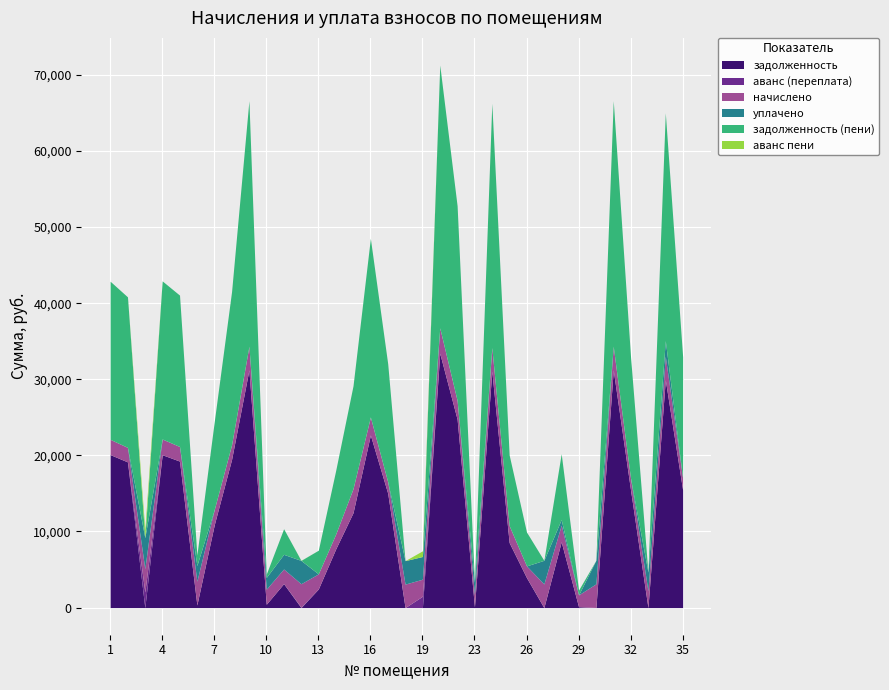

Reading right to left, list all the values displayed in this chart.

задолженность: 35=15457.0	34=29937.4	33=0.0	32=15403.3	31=31234.7	30=0.0	29=116.4	28=8646.5	27=0.0	26=3941.2	25=8549.2	24=31074.2	23=100.2	22=24763.1	21=33423.2	19=0.0	18=0.0	17=15029.0	16=22683.3	15=12465.6	14=7701.8	13=2446.8	12=0.0	11=3150.0	10=440.1	9=31234.7	8=19468.3	7=10870.8	6=346.3	5=19254.2	4=20092.4	3=0.0	2=19147.2	1=20109.9
аванс (переплата): 35=0.0	34=0.0	33=0.5	32=0.0	31=0.0	30=13.8	29=0.0	28=0.0	27=0.8	26=0.0	25=0.0	24=0.0	23=0.0	22=0.0	21=0.0	19=1493.4	18=0.9	17=0.0	16=0.0	15=0.0	14=0.0	13=0.0	12=57.0	11=0.0	10=0.0	9=0.0	8=0.0	7=0.0	6=0.0	5=0.0	4=0.0	3=2043.9	2=0.0	1=0.0
начислено: 35=1539.8	34=3084.9	33=2211.1	32=1534.5	31=3111.6	30=3111.6	29=1555.7	28=2195.1	27=3106.3	26=1539.8	25=2227.1	24=3095.6	23=1598.4	22=2466.9	21=3340.6	19=2237.8	18=3084.9	17=1497.2	16=2371.0	15=3164.8	14=1955.3	13=1987.4	12=3079.6	11=1923.4	10=1982.0	9=3111.6	8=1939.4	7=2003.3	6=3116.9	5=1918.1	4=2061.9	3=3063.6	2=1907.5	1=2003.3
уплачено: 35=0.0	34=2060.0	33=2449.0	32=0.0	31=0.0	30=3098.2	29=0.0	28=732.0	27=3106.0	26=0.0	25=0.0	24=0.0	23=1645.0	22=0.0	21=0.0	19=2985.0	18=3084.0	17=0.0	16=0.0	15=0.0	14=0.0	13=0.0	12=3064.4	11=1926.0	10=1540.9	9=0.0	8=0.0	7=0.0	6=2063.9	5=0.0	4=0.0	3=4085.6	2=0.0	1=0.0
задолженность (пени): 35=15970.3	34=29935.7	33=0.0	32=15914.8	31=32271.9	30=0.0	29=635.0	28=8646.2	27=0.0	26=4454.5	25=9291.6	24=32106.0	23=18.0	22=25585.4	21=34536.8	19=0.0	18=0.0	17=15528.0	16=23473.6	15=13520.5	14=8353.5	13=3109.2	12=0.0	11=3363.1	10=440.4	9=32271.9	8=20114.7	7=11538.6	6=1385.3	5=19893.6	4=20779.7	3=0.0	2=19783.0	1=20777.7
аванс пени: 35=0.0	34=0.0	33=1.4	32=0.0	31=0.0	30=1.9	29=0.0	28=0.0	27=0.4	26=0.0	25=0.0	24=0.0	23=0.0	22=0.0	21=0.0	19=747.5	18=0.6	17=0.0	16=0.0	15=0.0	14=0.0	13=0.0	12=14.2	11=0.0	10=0.0	9=0.0	8=0.0	7=0.0	6=0.0	5=0.0	4=0.0	3=1022.7	2=0.0	1=0.0